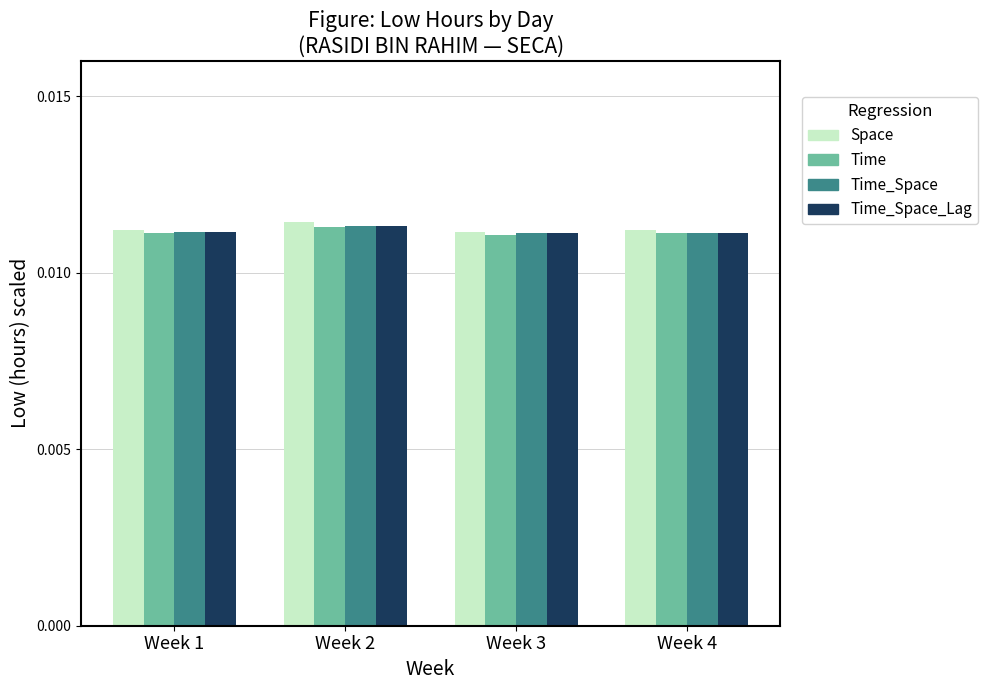

At how many categories does at least one series exceed 0?

4